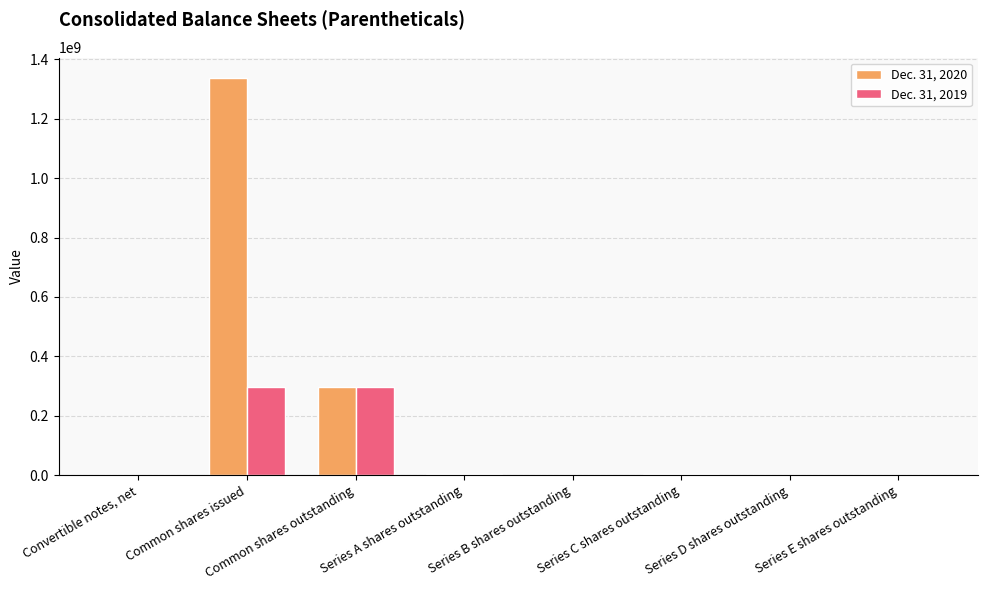

Is it true that Dec. 31, 2020 equals 1339044282 at Common shares issued?

True